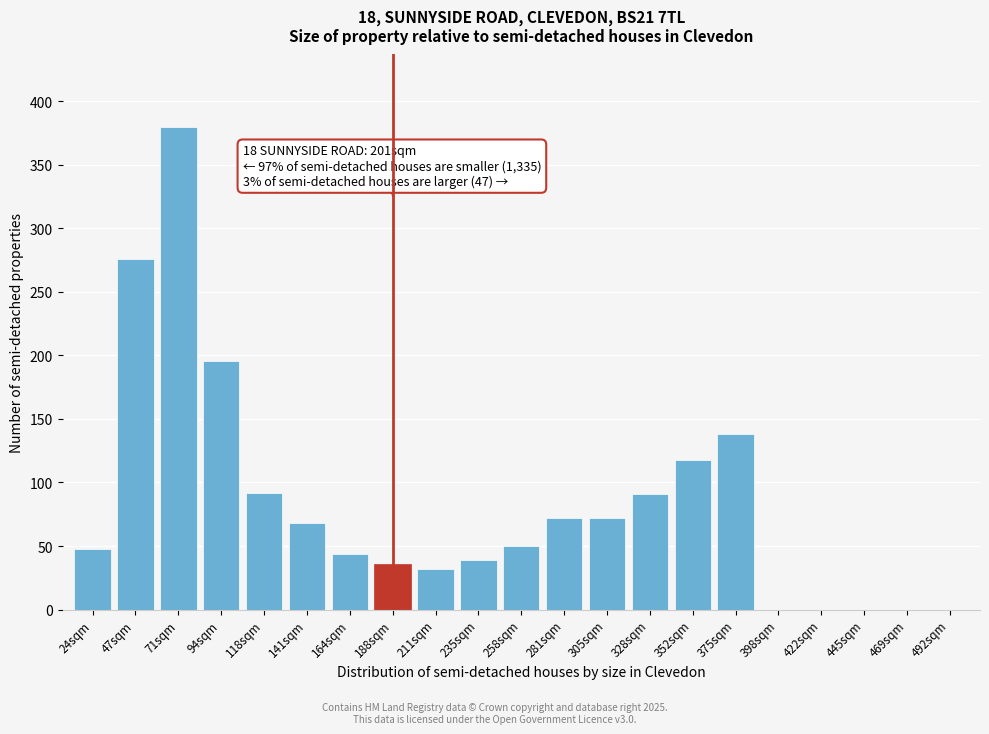

The chart shows a value of 45 at 141sqm. True or false?

False